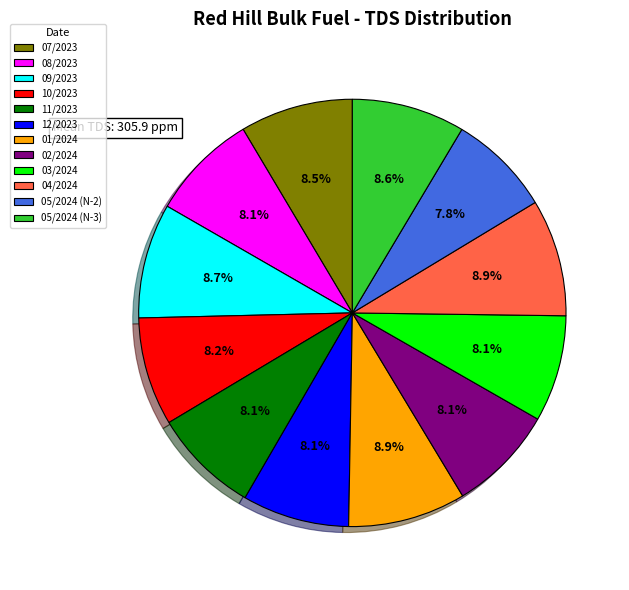

What percentage do 07/2023 and 03/2024 together represent?

16.6%